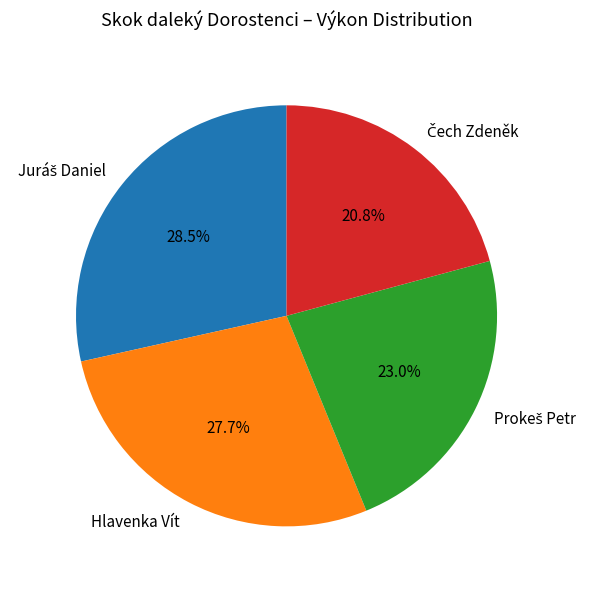

Does any single category account for the majority?

No